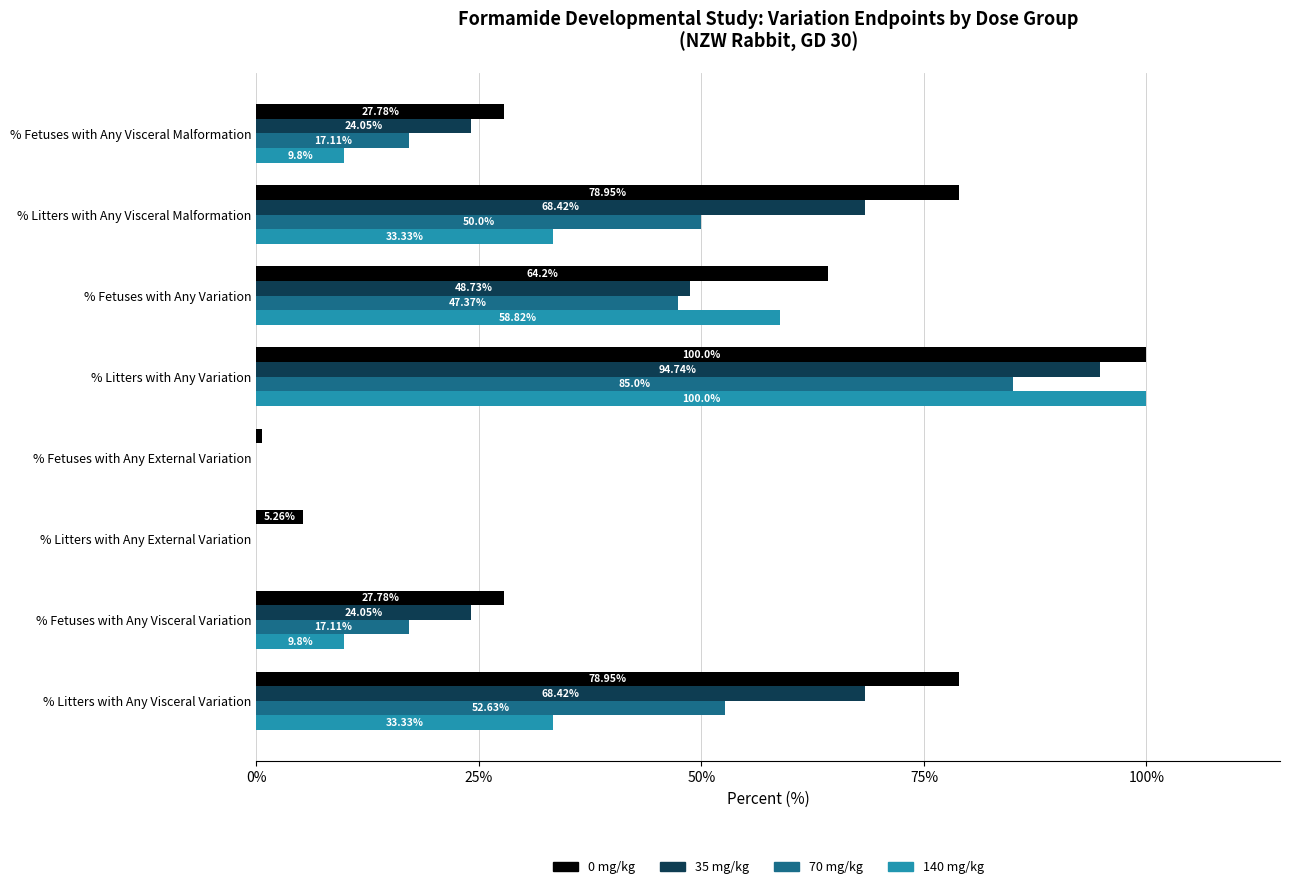

Is the value of 35 mg/kg at % Litters with Any Visceral Variation greater than the value of 70 mg/kg at % Litters with Any Visceral Variation?

Yes